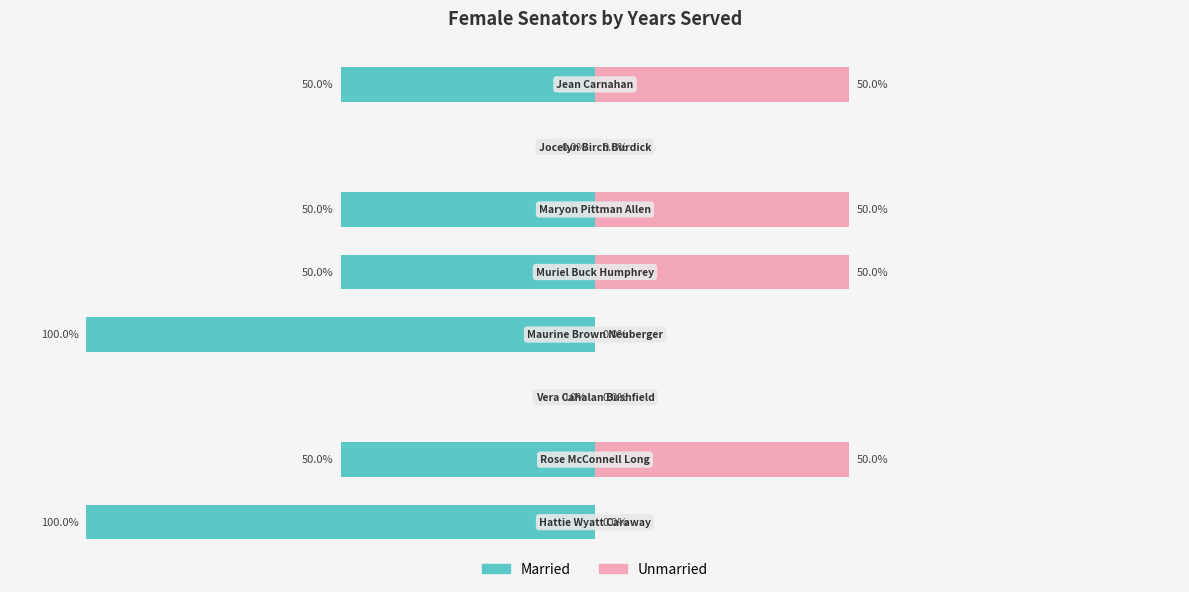

True or false: Unmarried has a value of 50 at 4.

True